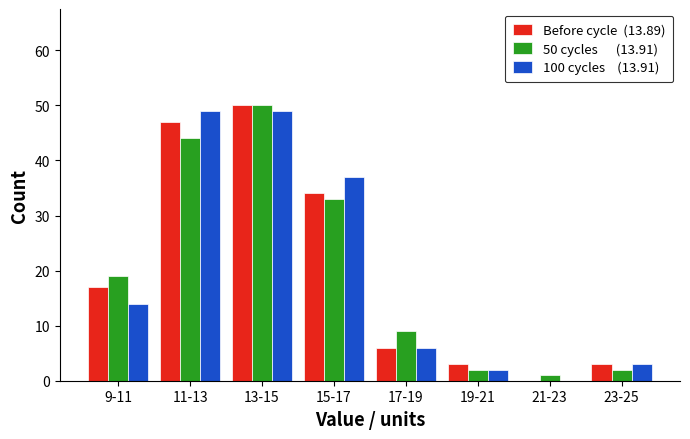

At which category is the sum across all series the highest?

13-15